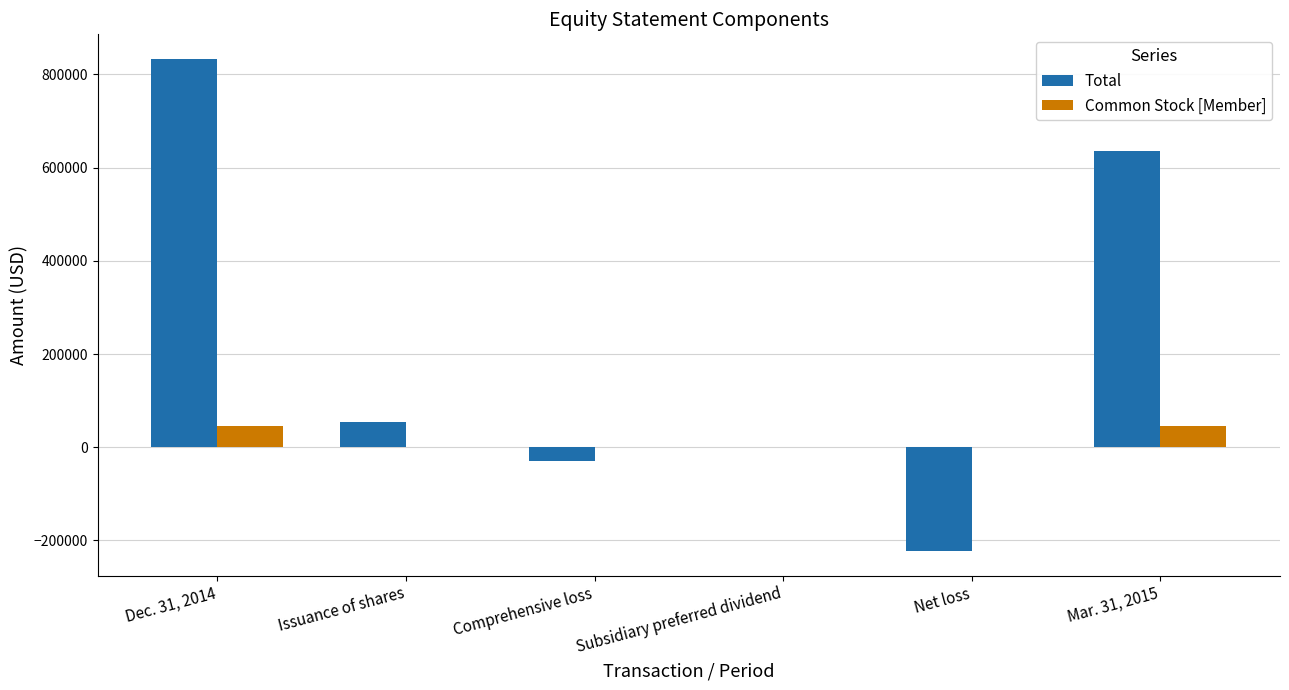

Which series changed the most between Dec. 31, 2014 and Comprehensive loss?

Total